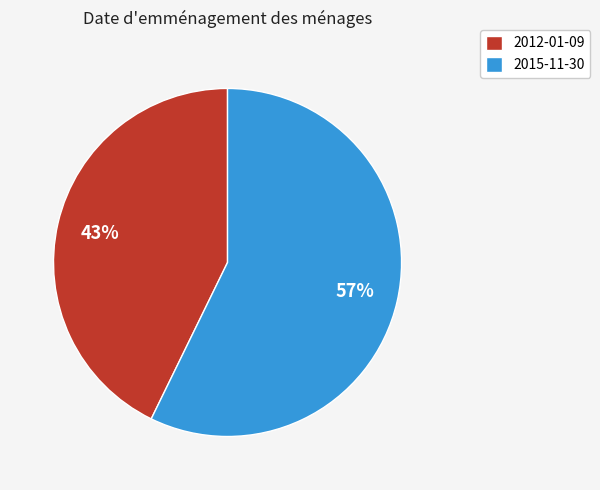

How many segments does this pie chart have?

2